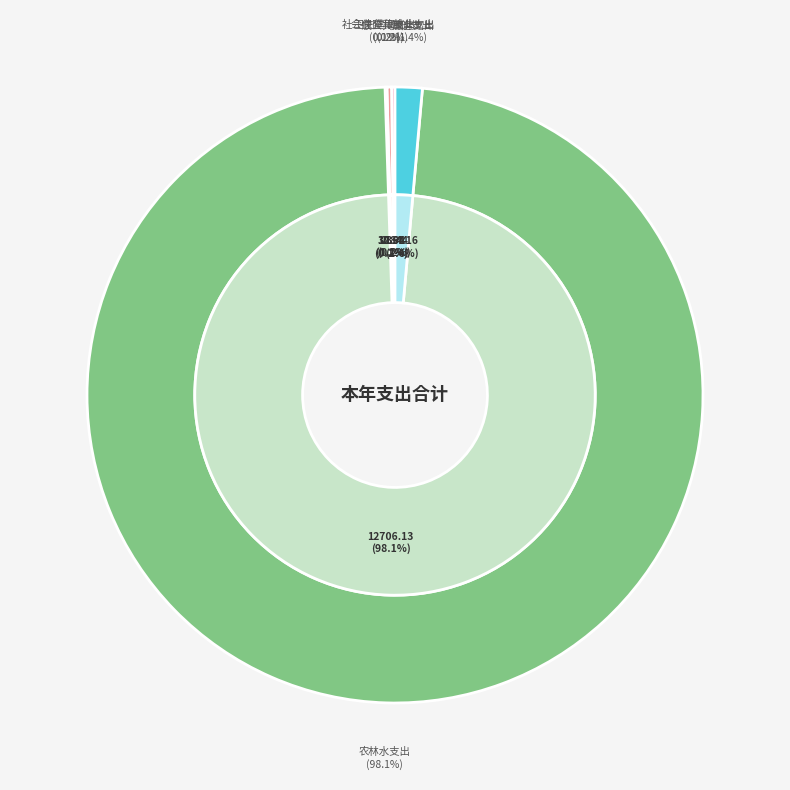

Which category accounts for the majority?

农林水支出